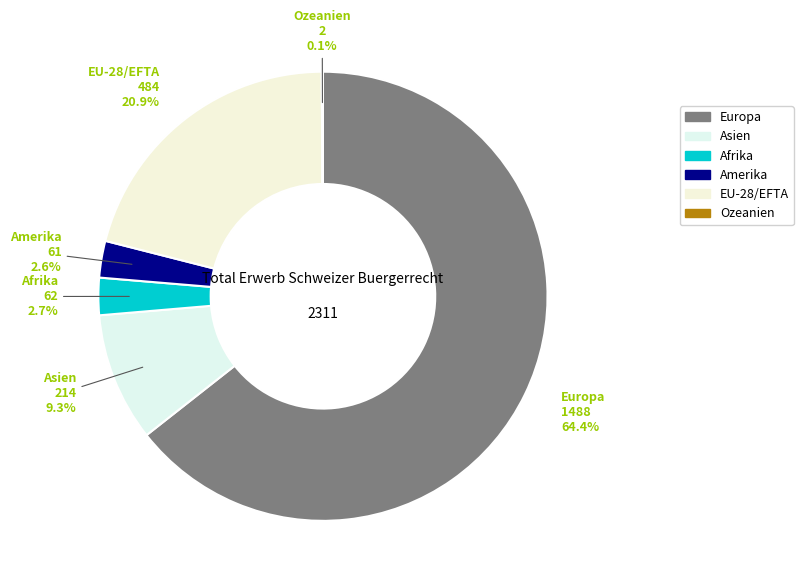

Which slice is the largest?

Europa